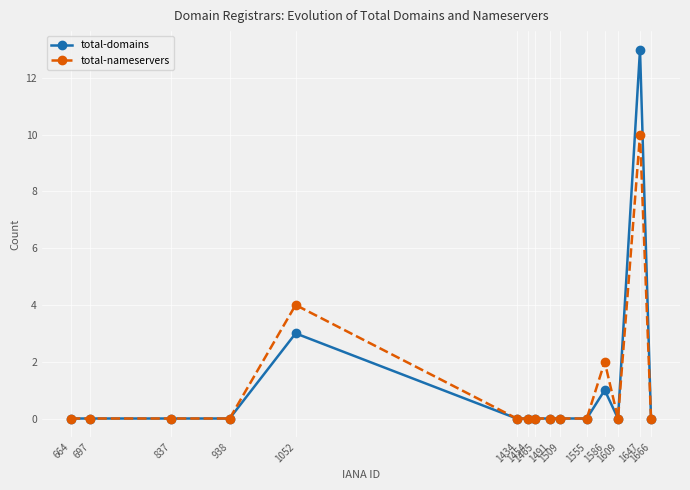

Which series has the largest range (max minus min)?

total-domains